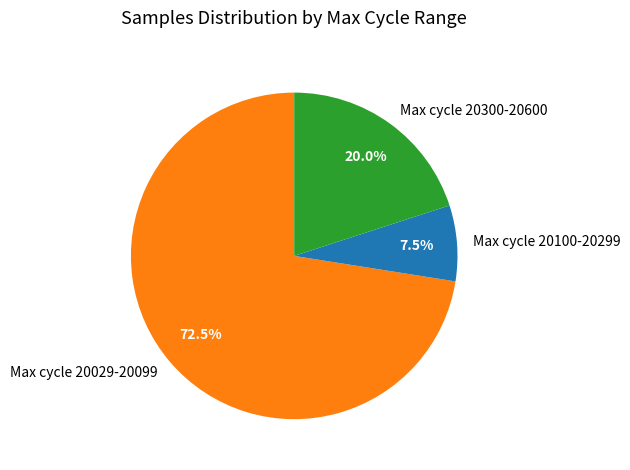

Approximately how many times larger is the value at Max cycle 20100-20299 compared to Max cycle 20300-20600?

0.4